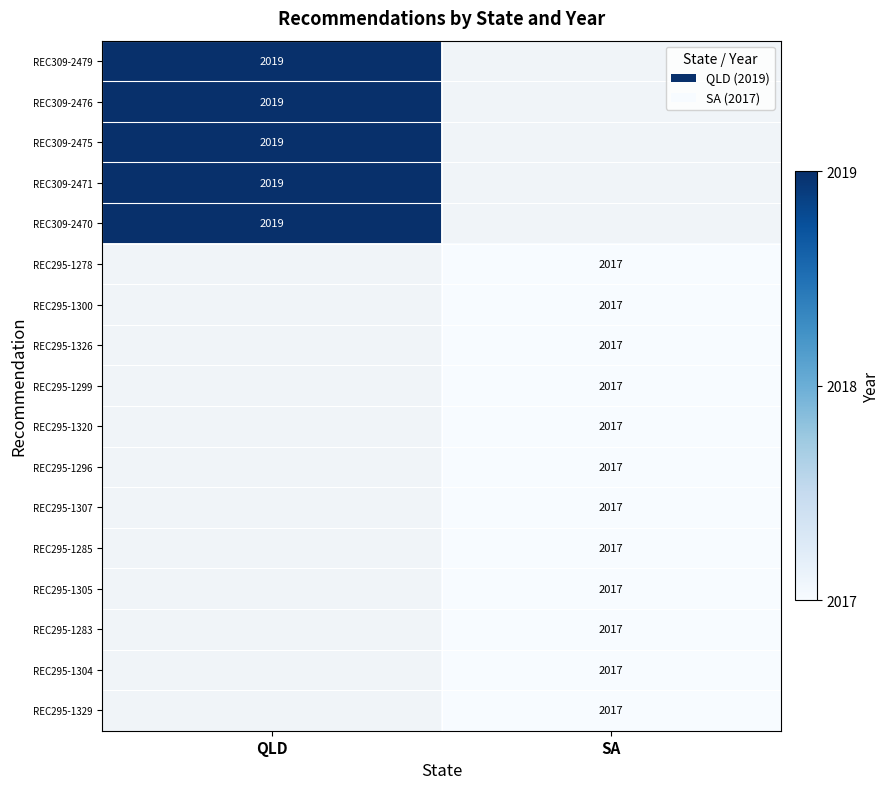

Is it true that REC295-1326 equals 1101 at SA?

False